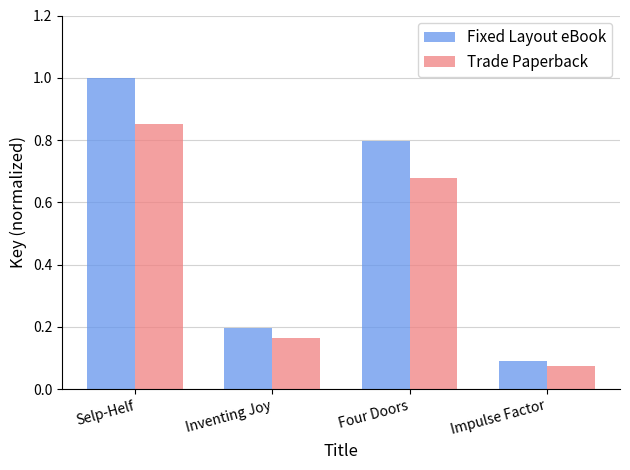

Is the value of Trade Paperback at Four Doors greater than the value of Fixed Layout eBook at Selp-Helf?

No